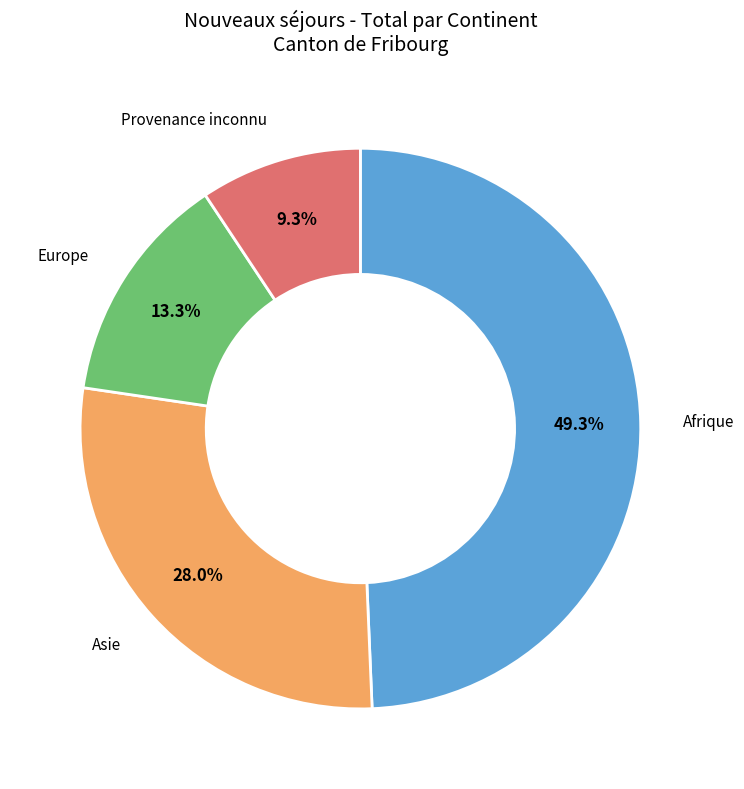

How many segments does this pie chart have?

4